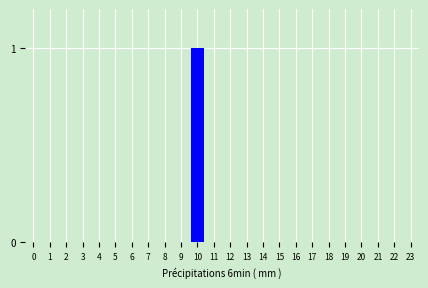

Reading left to right, what are all the values shown in this chart?

0=0	1=0	2=0	3=0	4=0	5=0	6=0	7=0	8=0	9=0	10=1	11=0	12=0	13=0	14=0	15=0	16=0	17=0	18=0	19=0	20=0	21=0	22=0	23=0